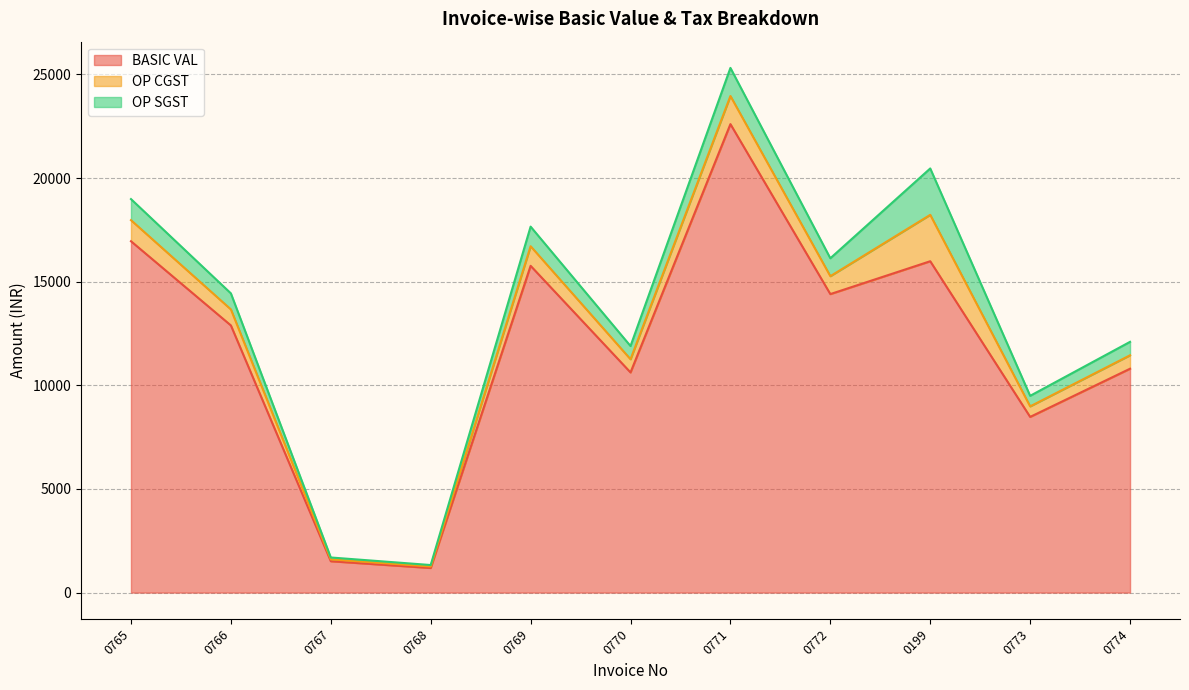

How many distinct data groups are displayed?

3